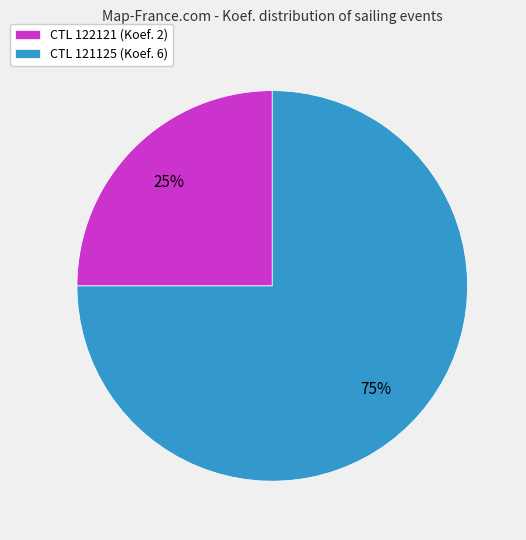

To the nearest percent, what percentage of the pie is CTL 121125 (Koef. 6)?

75%